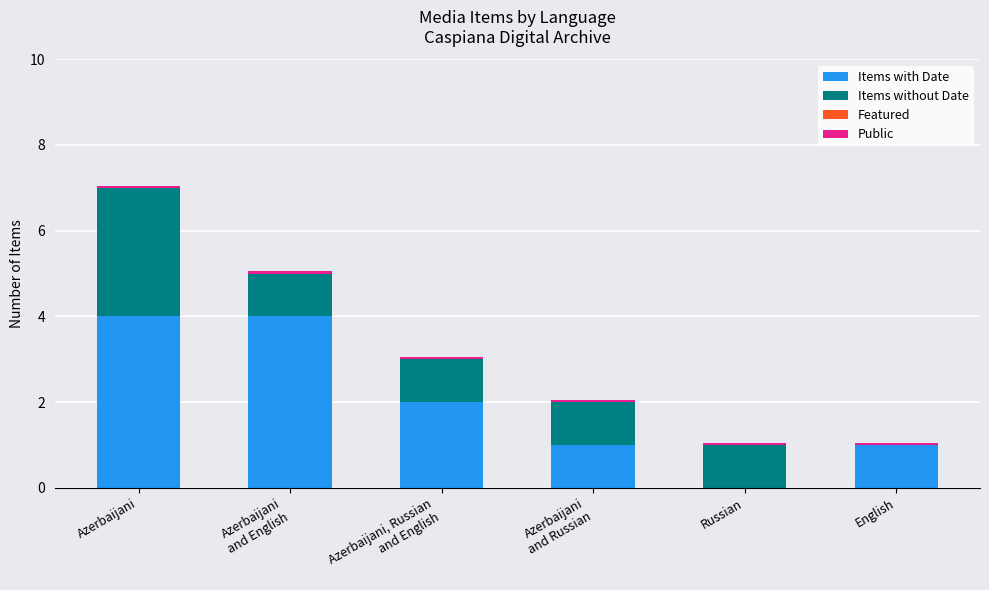

At which category is the sum across all series the highest?

Azerbaijani